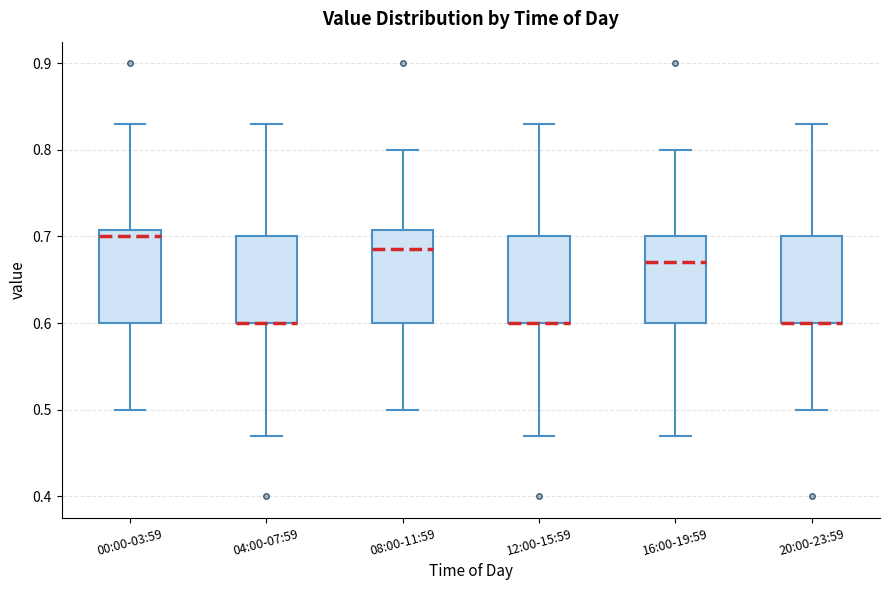

Reading left to right, transcribe this box plot: for each box, give where its median line is, the range the box spans, and where its two whiskers end, as read against the y-axis. The values are not printed on the chart, so give them approximately, as read against the axis.

00:00-03:59: median 0.70, box 0.60 to 0.71, whiskers 0.50 to 0.83
04:00-07:59: median 0.60 (drawn on the box's lower edge), box 0.60 to 0.70, whiskers 0.47 to 0.83
08:00-11:59: median 0.69, box 0.60 to 0.71, whiskers 0.50 to 0.80
12:00-15:59: median 0.60 (drawn on the box's lower edge), box 0.60 to 0.70, whiskers 0.47 to 0.83
16:00-19:59: median 0.67, box 0.60 to 0.70, whiskers 0.47 to 0.80
20:00-23:59: median 0.60 (drawn on the box's lower edge), box 0.60 to 0.70, whiskers 0.50 to 0.83